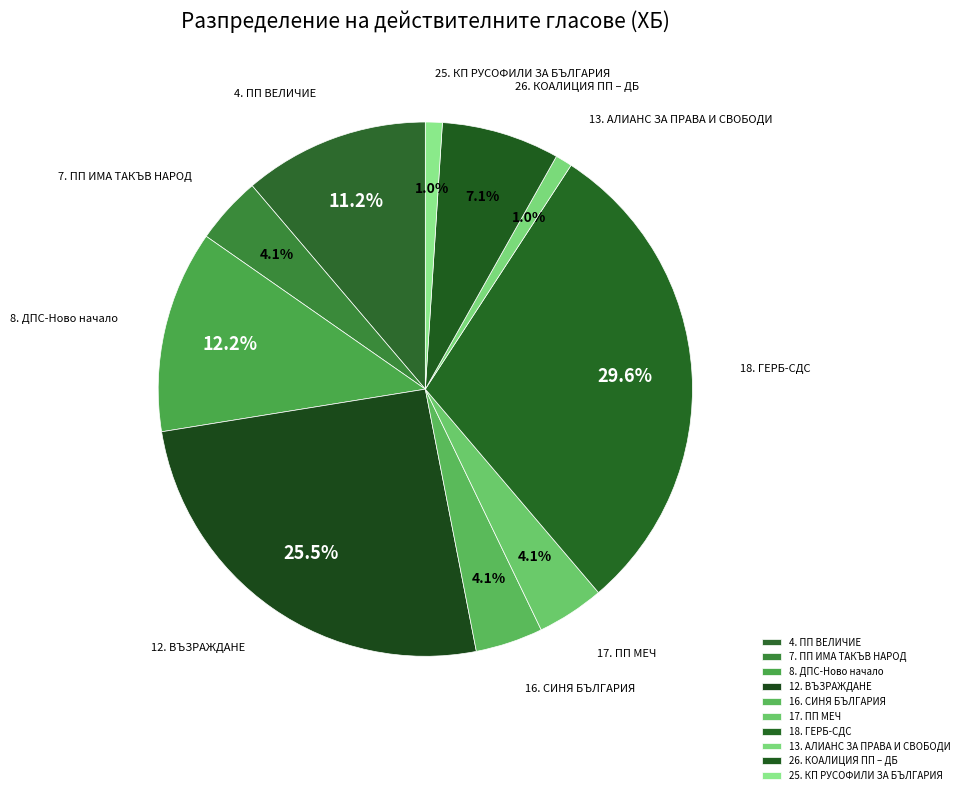

What percentage is NOT represented by 8. ДПС-Ново начало?

87.8%